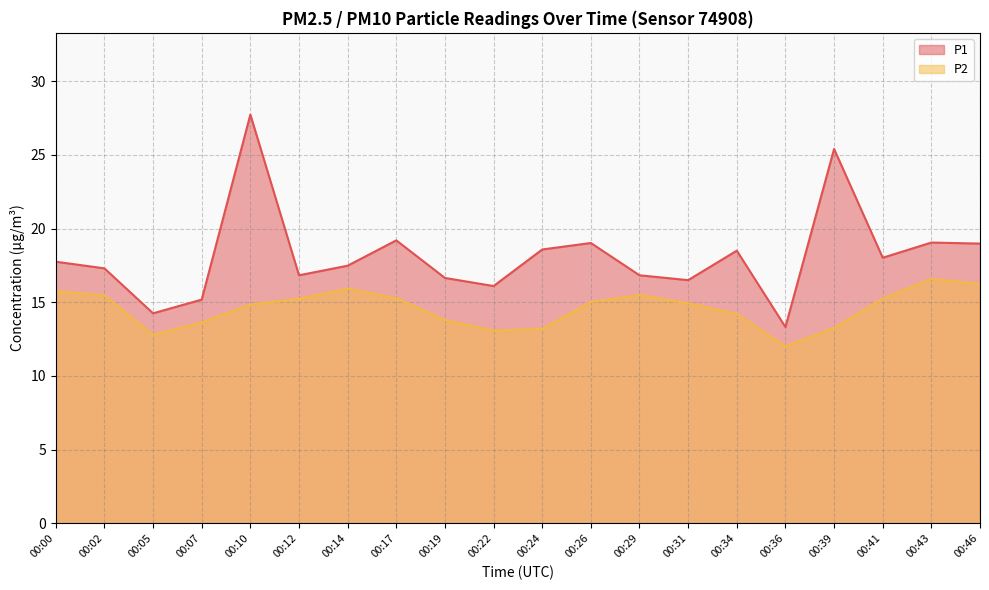

At how many categories does at least one series exceed 25?

2